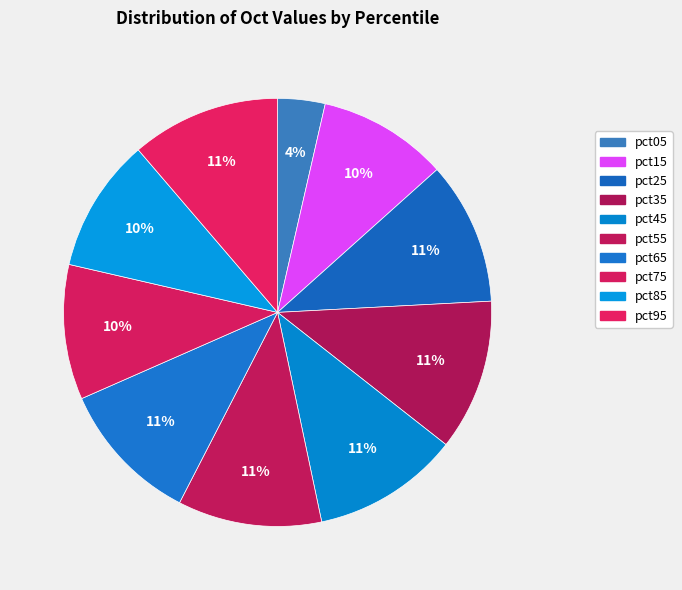

To the nearest percent, what is the difference between the largest and smallest slice percentages?

8%